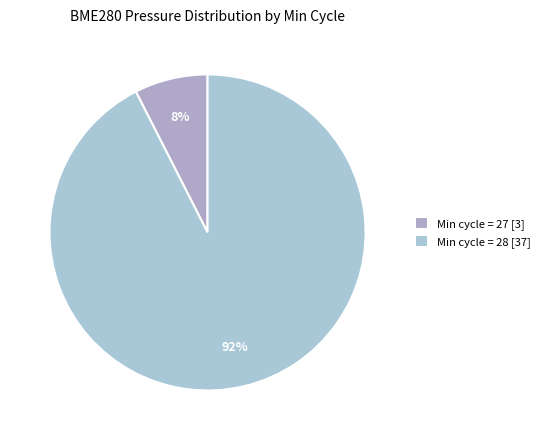

Rank the categories by value from highest to lowest.

Min cycle = 28 [37], Min cycle = 27 [3]